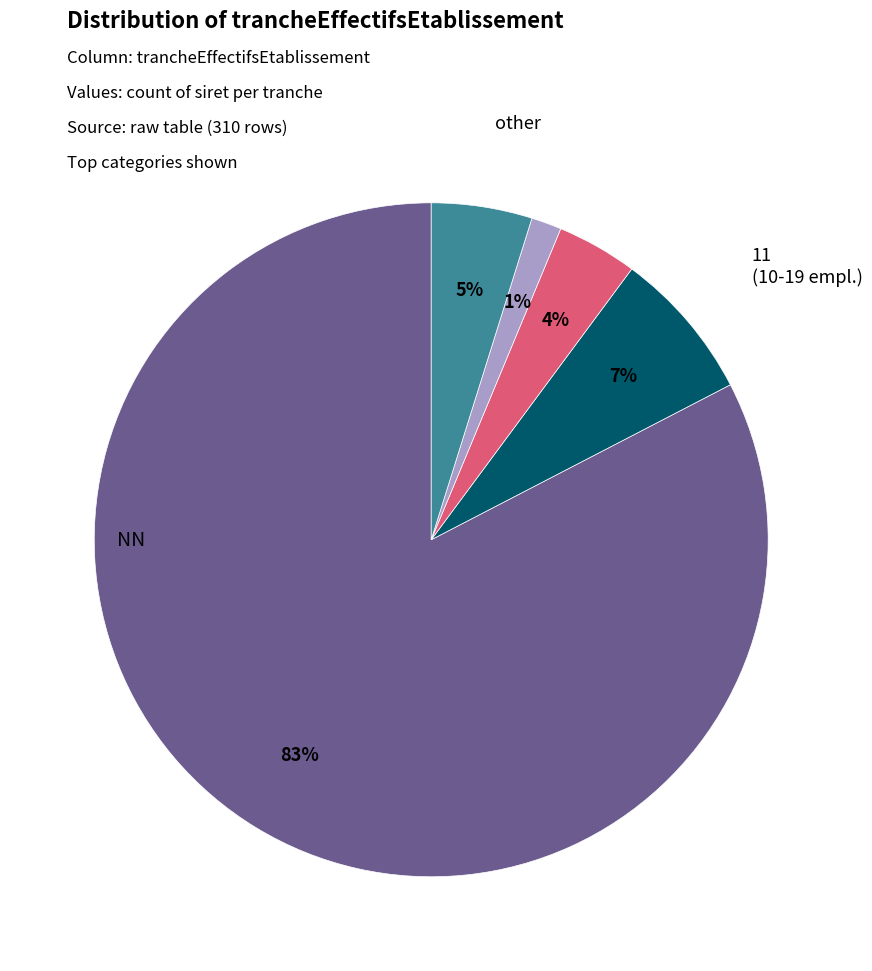

How many slices are in this pie chart?

5